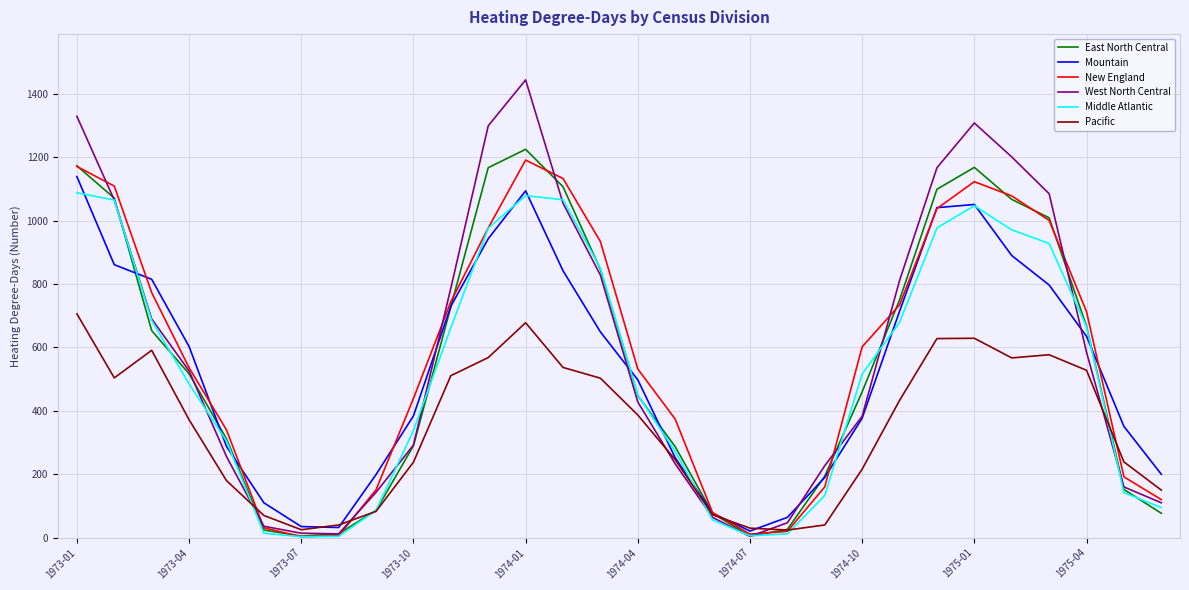

What is the average value of the East North Central series?

557